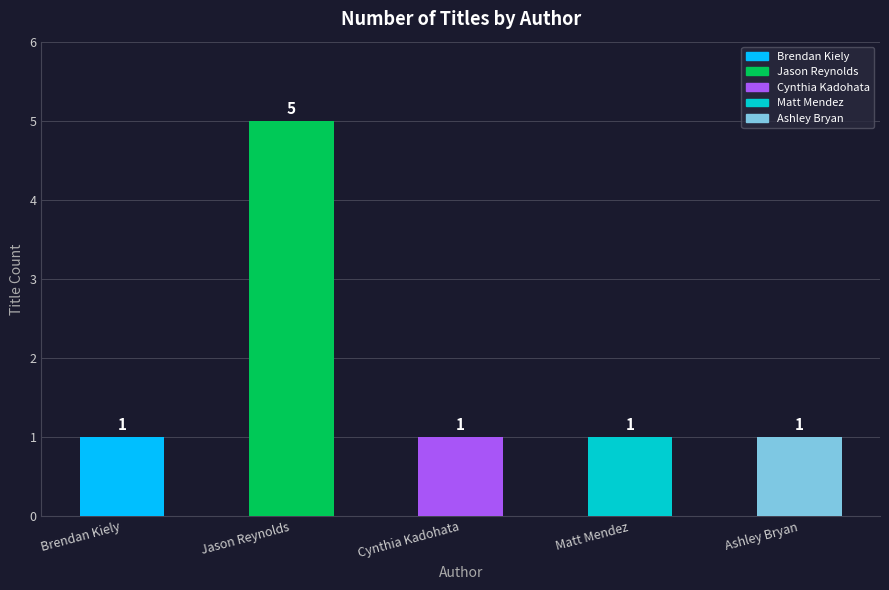

Reading left to right, transcribe all the data shown in this chart.

Brendan Kiely=1	Jason Reynolds=5	Cynthia Kadohata=1	Matt Mendez=1	Ashley Bryan=1